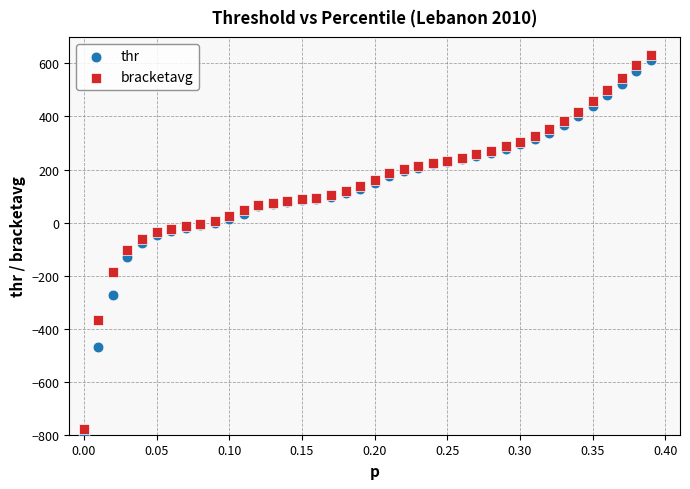

Which series contains the lowest Y value?

thr